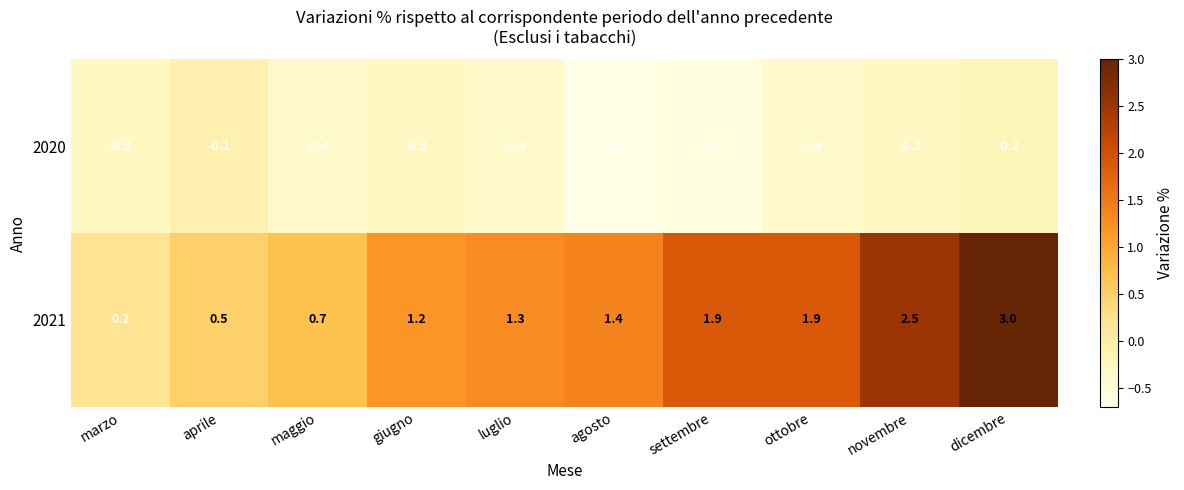

Where is 2020 nearest to the value 0?

aprile